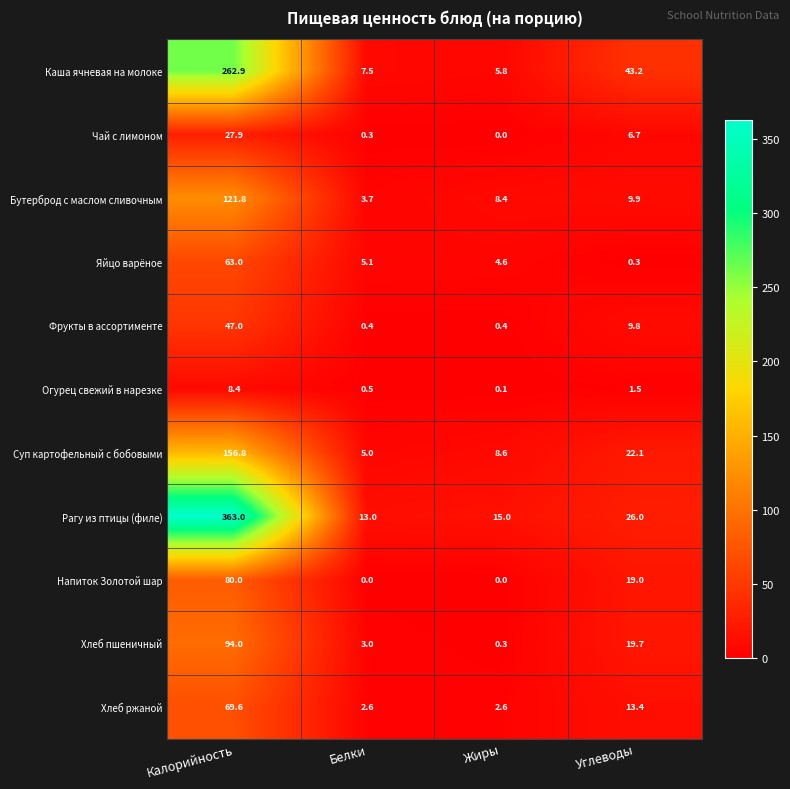

At Углеводы, list the series in order from largest to smallest.

Каша ячневая на молоке, Рагу из птицы (филе), Суп картофельный с бобовыми, Хлеб пшеничный, Напиток Золотой шар, Хлеб ржаной, Бутерброд с маслом сливочным, Фрукты в ассортименте, Чай с лимоном, Огурец свежий в нарезке, Яйцо варёное